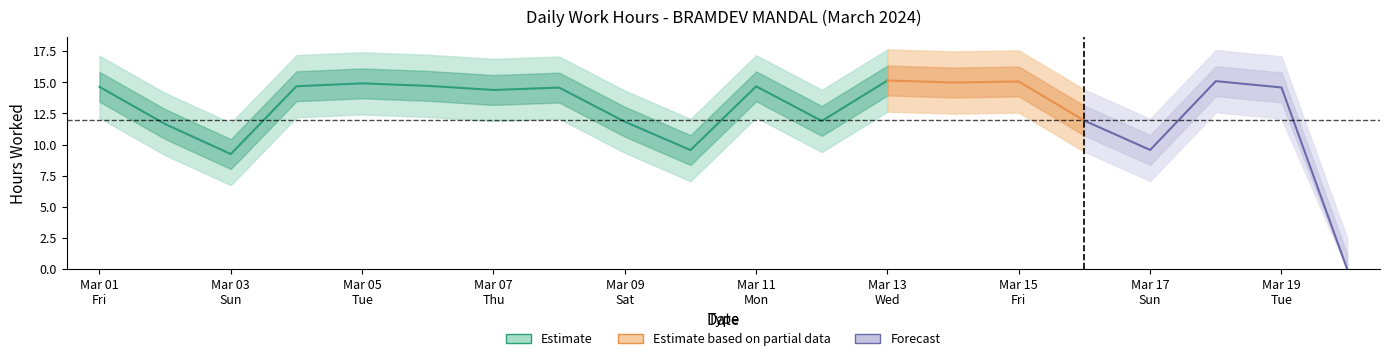

List the labels in order of value, smallest first.

20, 3, 10, 17, 2, 9, 12, 16, 7, 8, 19, 1, 11, 4, 6, 5, 14, 15, 18, 13